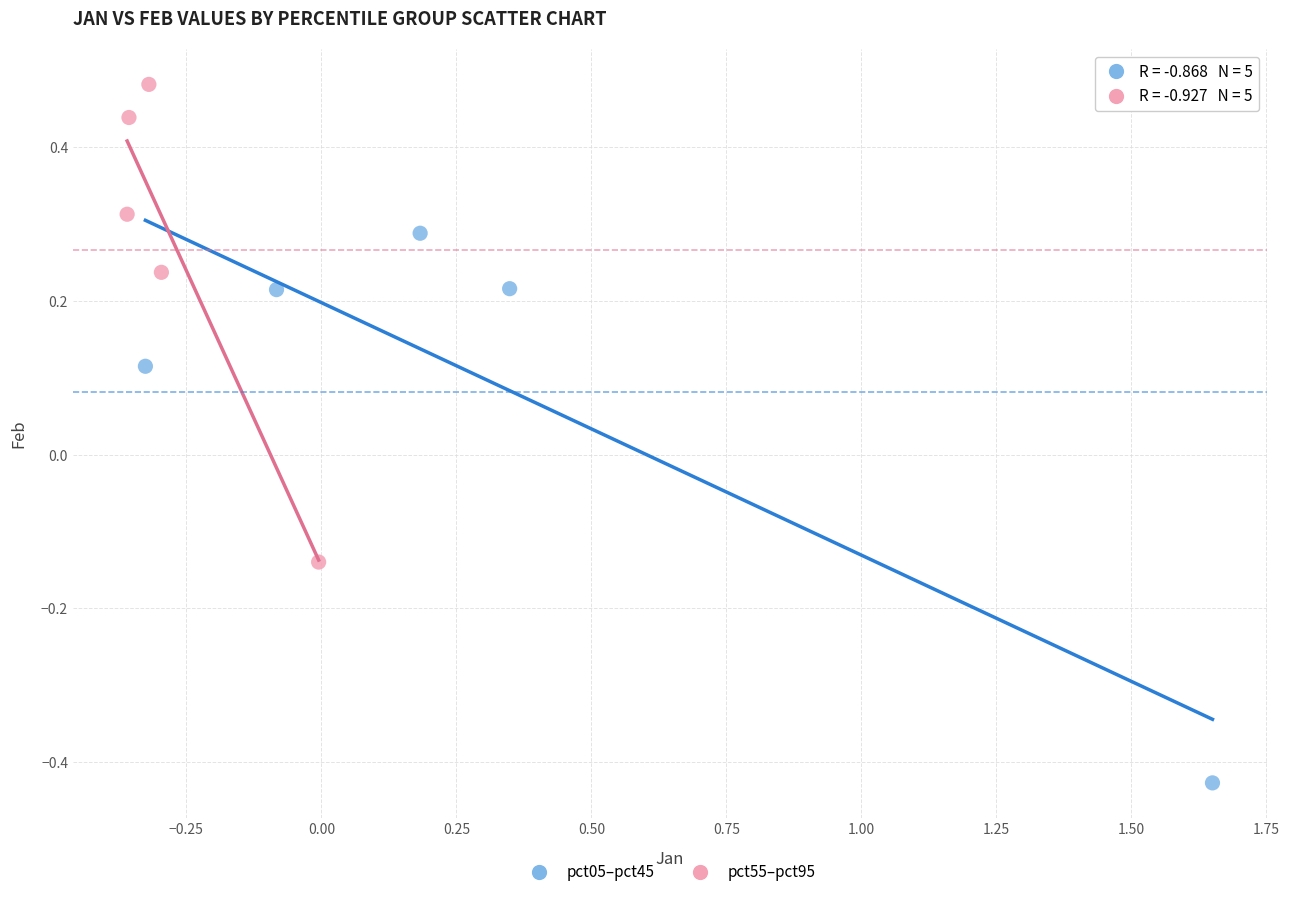

Which series contains the lowest Y value?

pct05–pct45